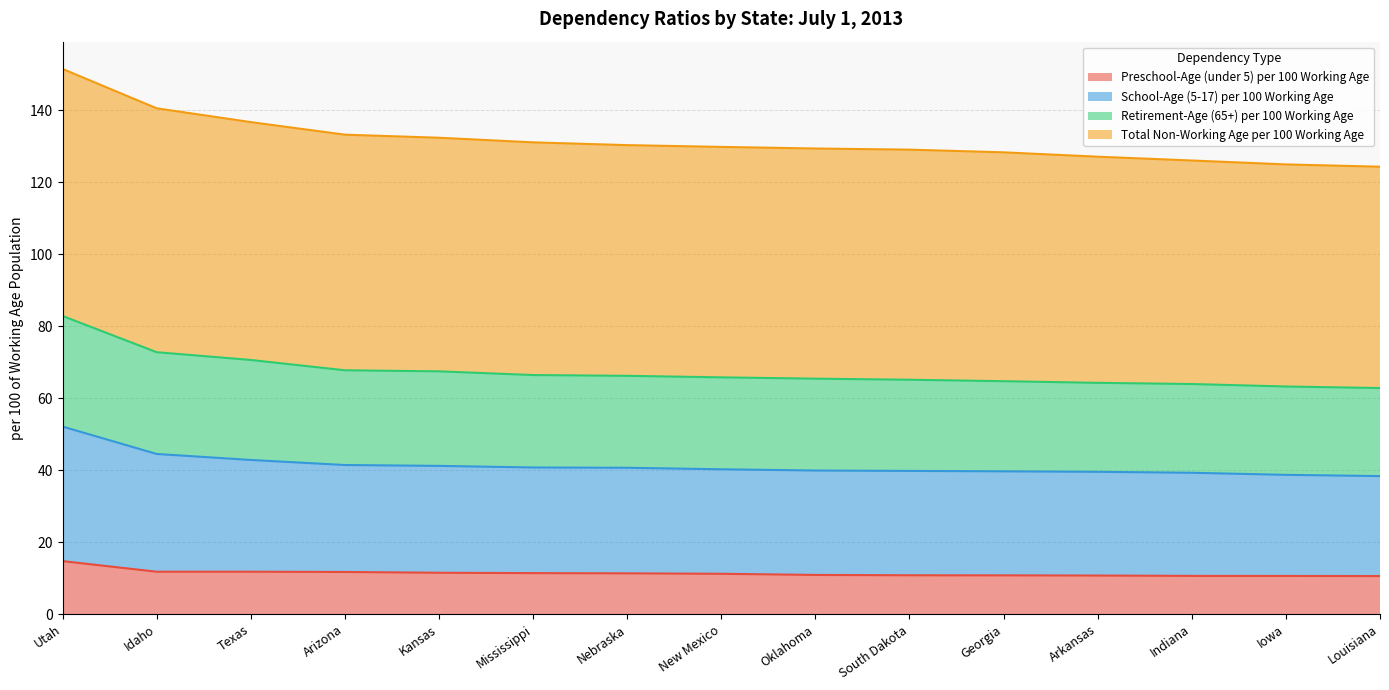

True or false: School-Age (5-17) per 100 Working Age and Retirement-Age (65+) per 100 Working Age intersect in this chart.

False